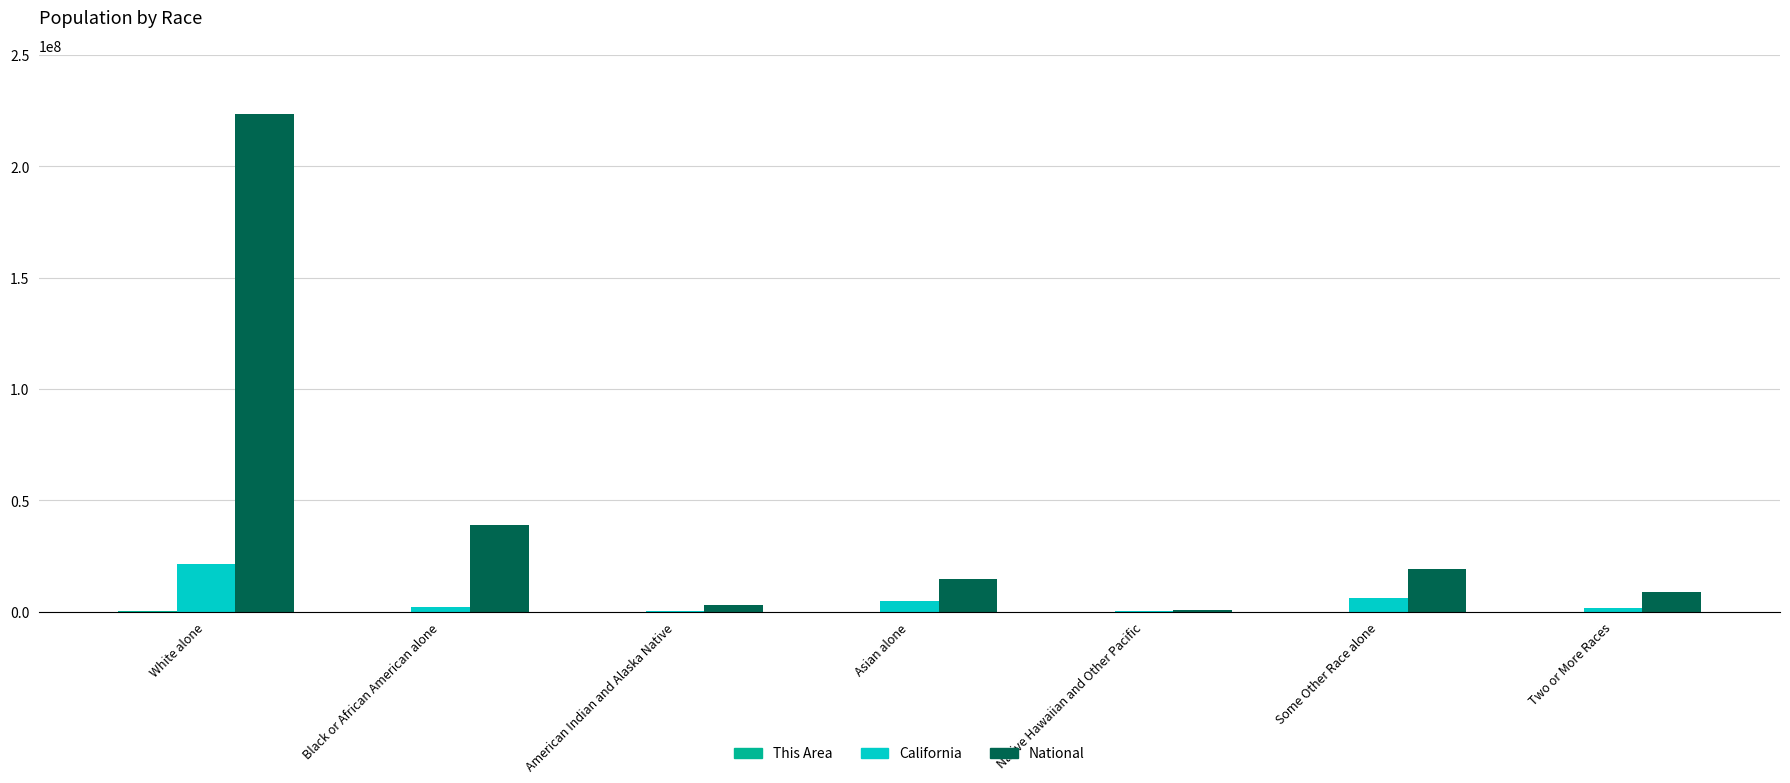

Which series changed the most between White alone and Two or More Races?

National